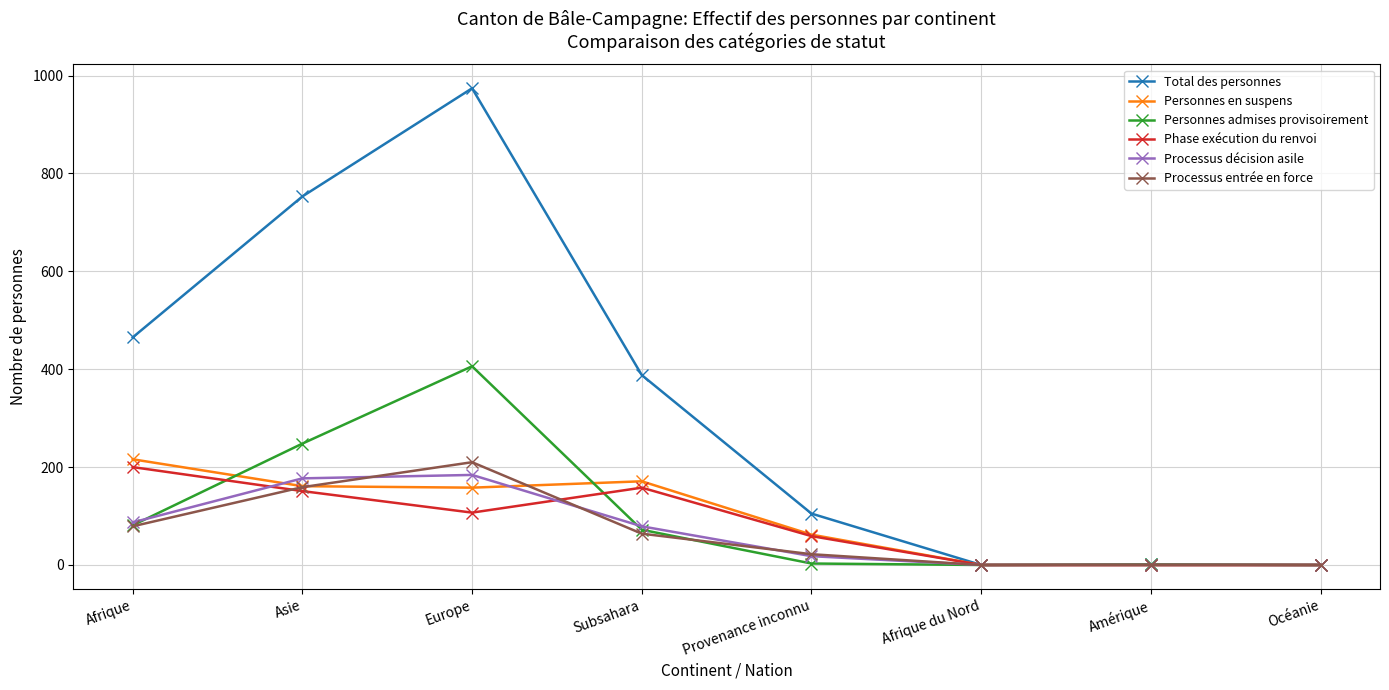

What is the difference between the second highest and minimum values in the Personnes en suspens series?

171